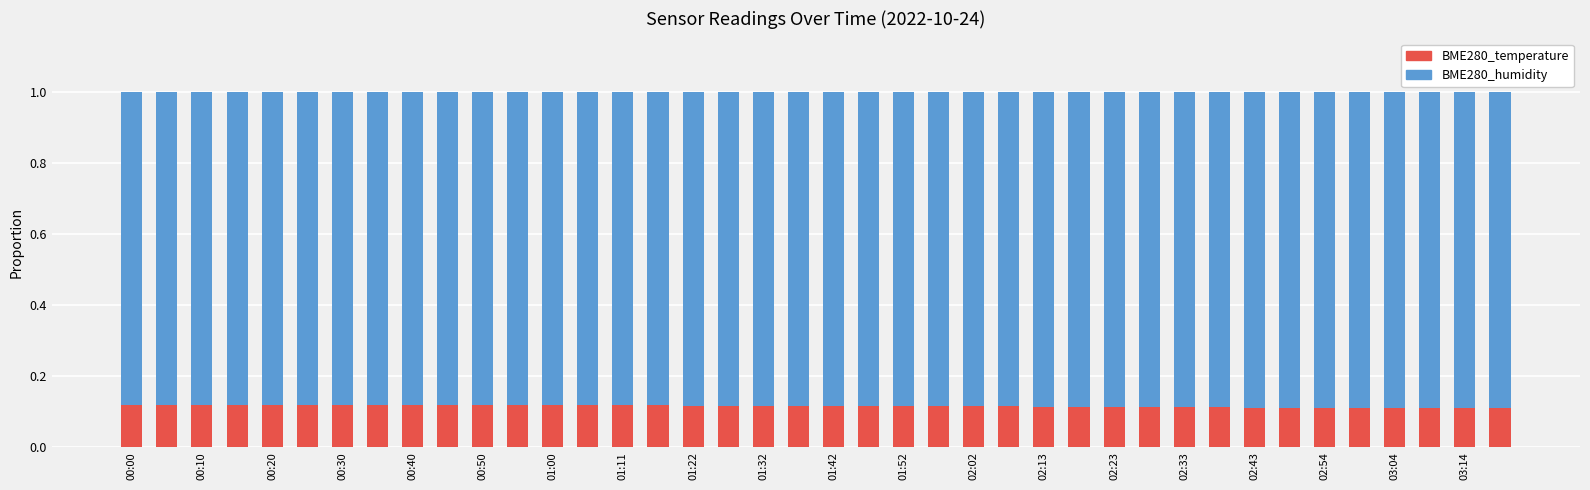

What is the sum of all BME280_temperature values?

4.6